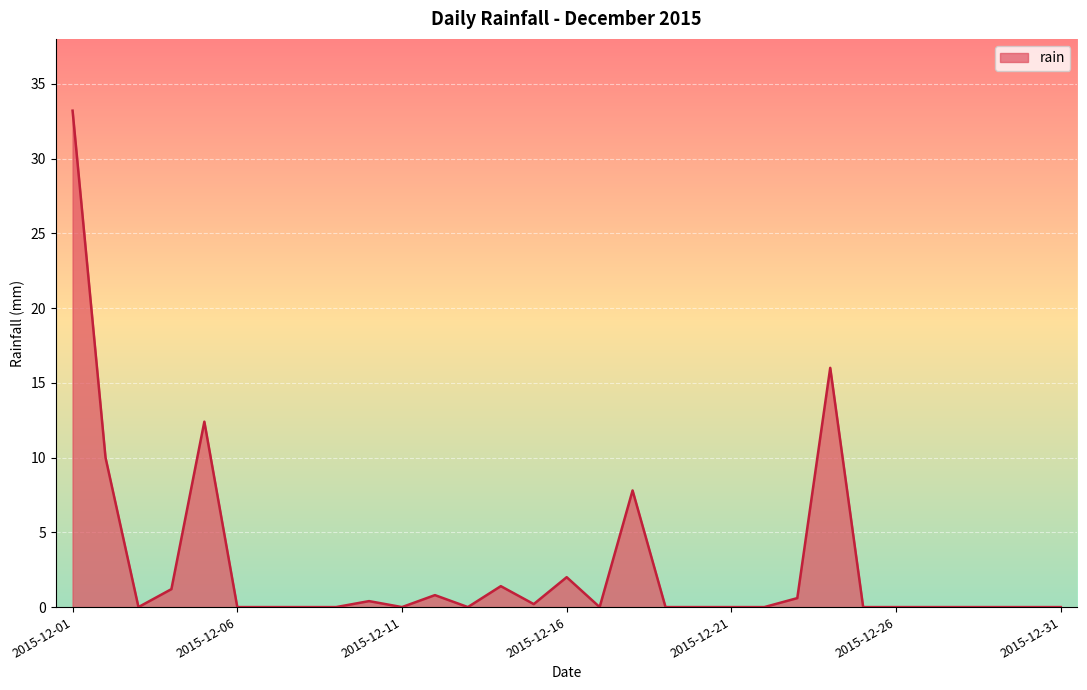

What is the difference between the second highest and minimum values?

16.0